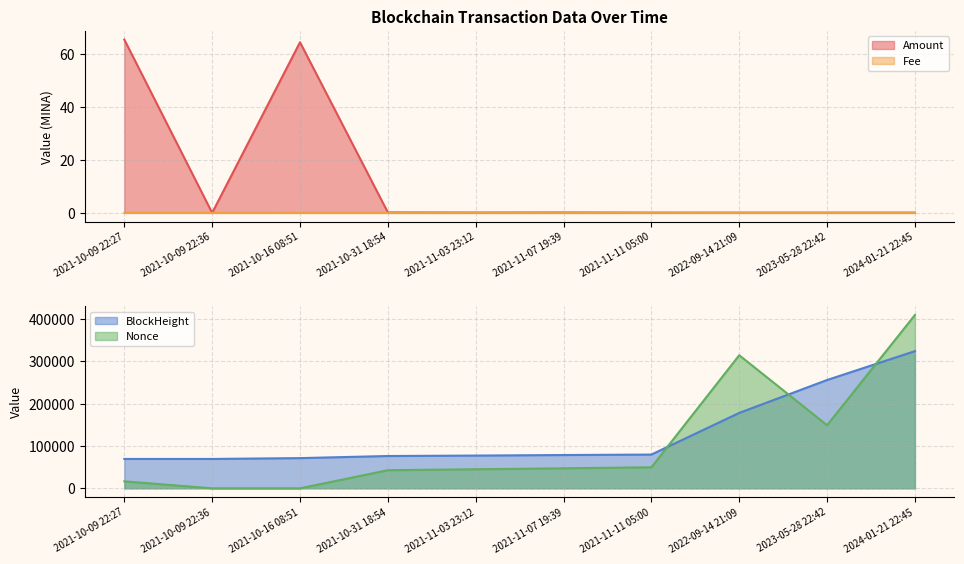

Rank the series at 2023-05-28 22:42 from highest to lowest value.

BlockHeight_scaled, Nonce_scaled, Amount, Fee